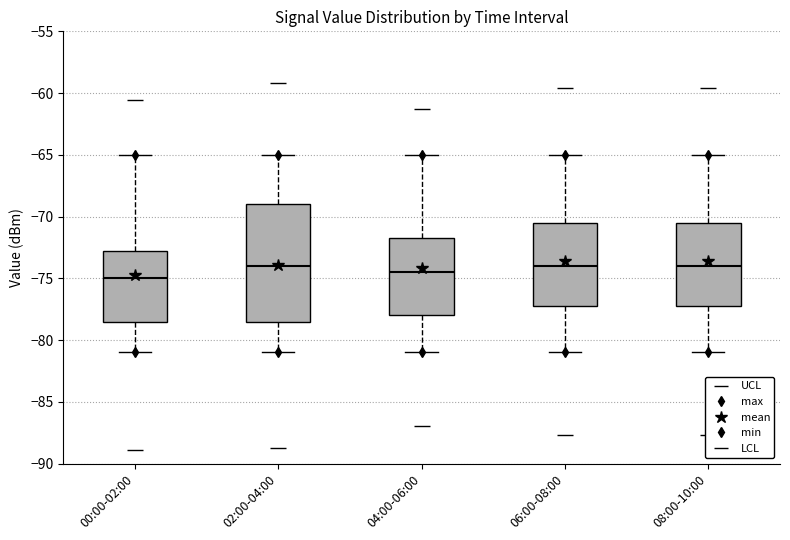

Comparing the boxes themselves (not the whiskers), which one is the tallest?

02:00-04:00